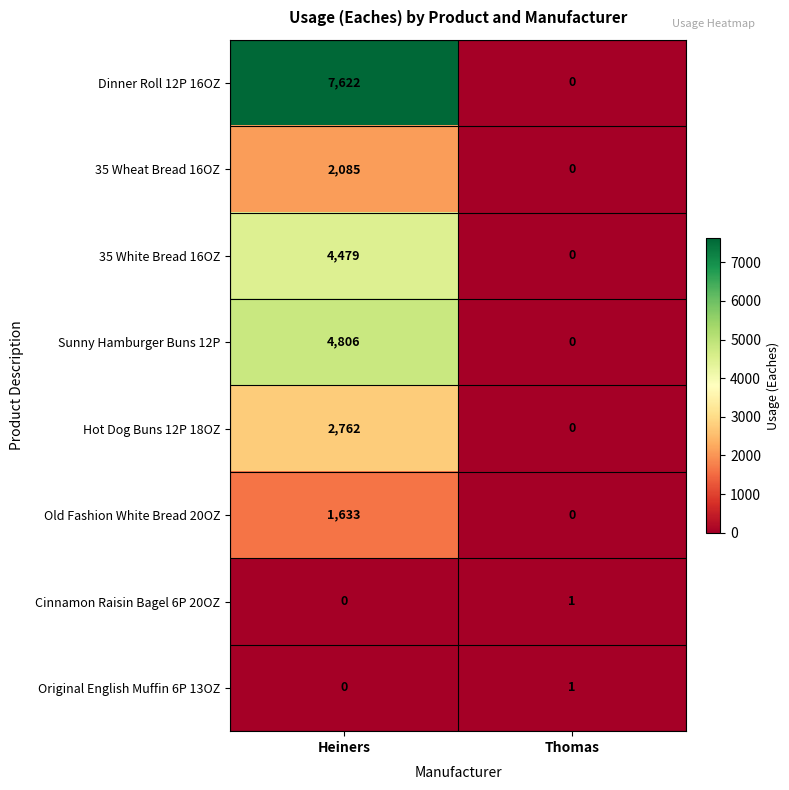

The Sunny Hamburger Buns 12P series shows 4806 at Heiners. True or false?

True